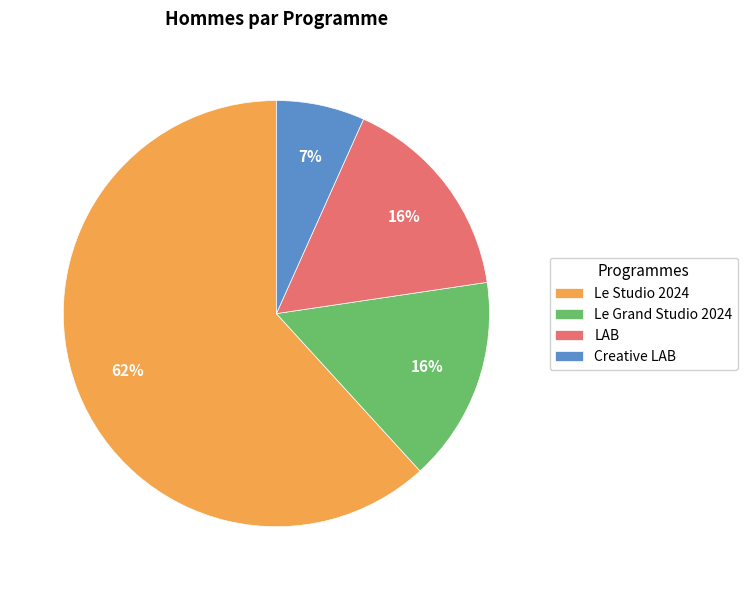

Does any single category account for the majority?

Yes